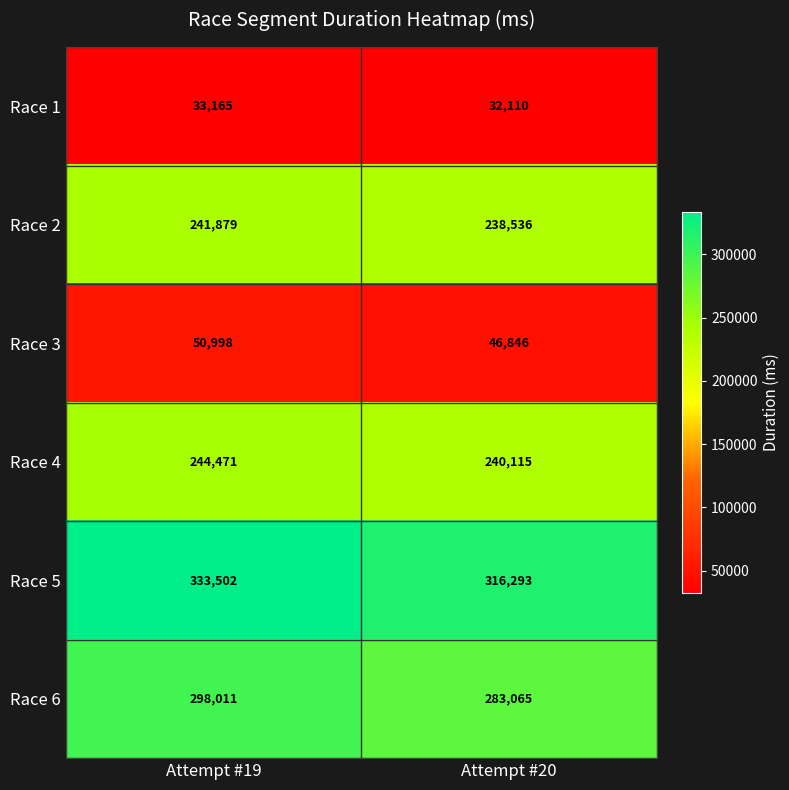

What is the sum of the Race 6 values at Attempt #19 and Attempt #20?

581076